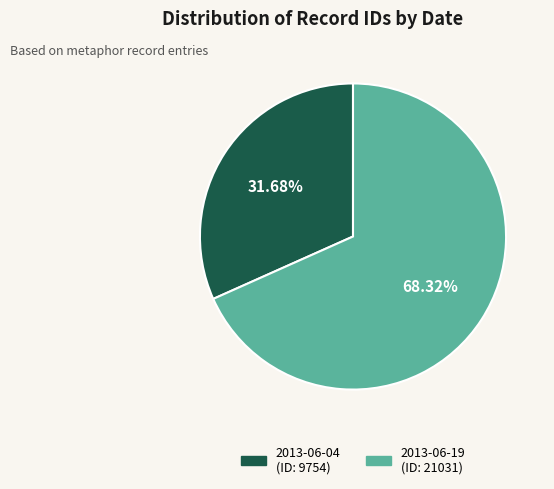

Which slice is the smallest?

2013-06-04